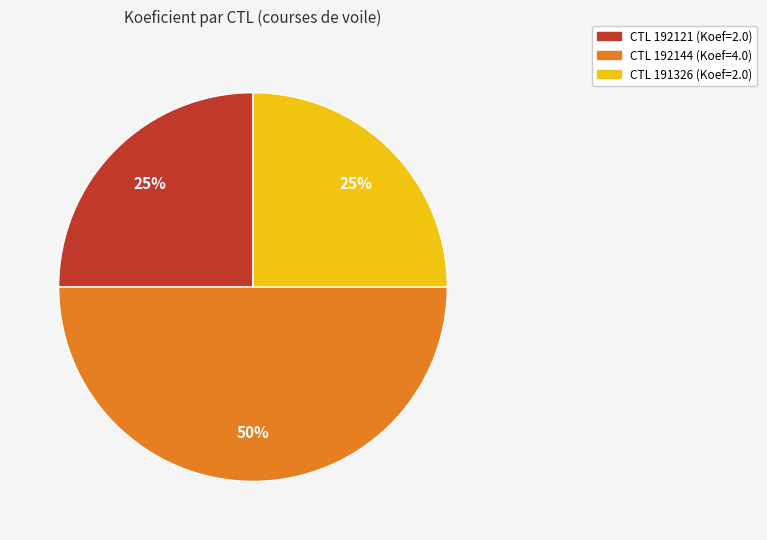

To the nearest percent, what is the difference between the largest and smallest slice percentages?

25%